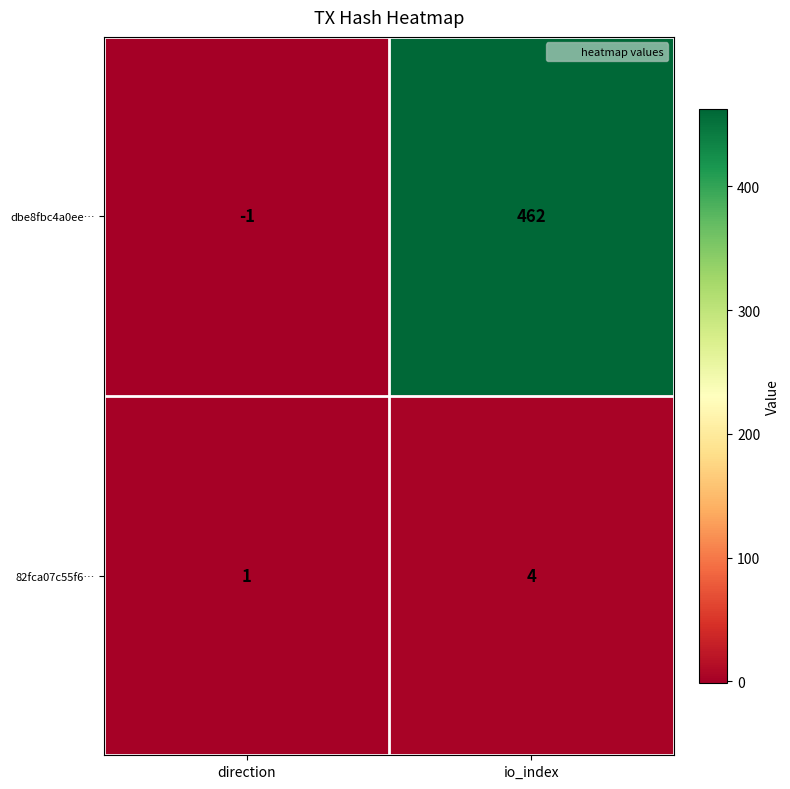

At how many categories does at least one series exceed 240?

1